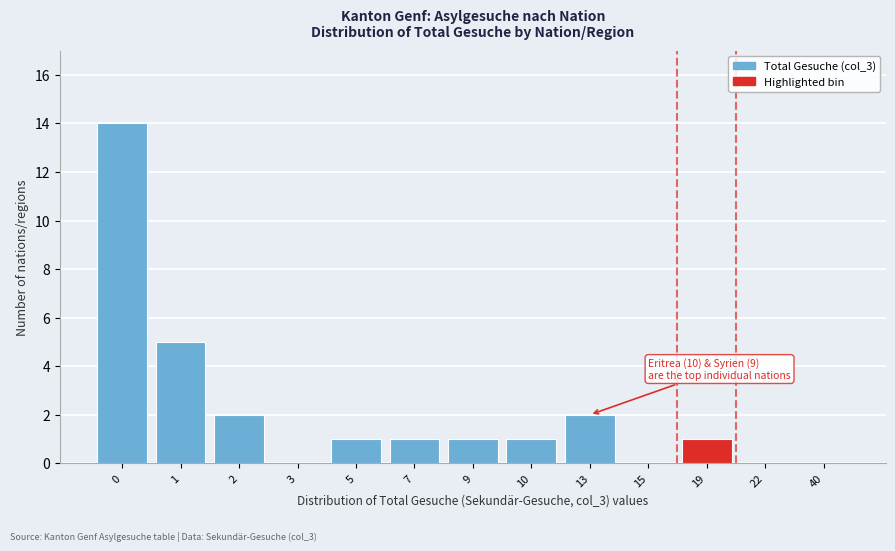

Reading right to left, list all the values displayed in this chart.

40=0	22=0	19=1	15=0	13=2	10=1	9=1	7=1	5=1	3=0	2=2	1=5	0=14